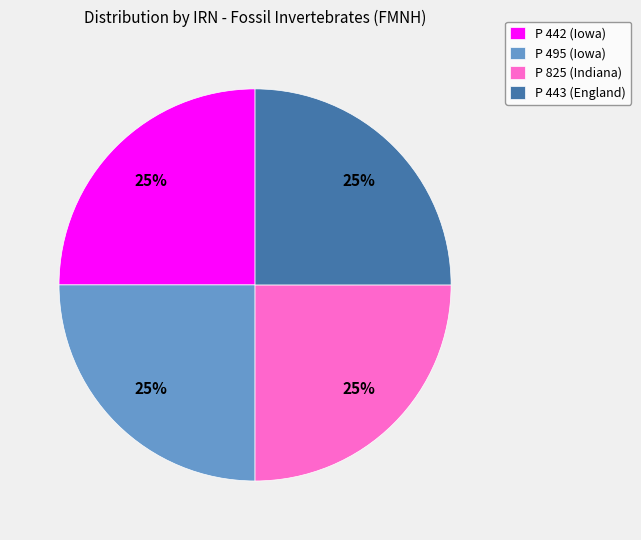

Is there a majority slice in this chart?

No